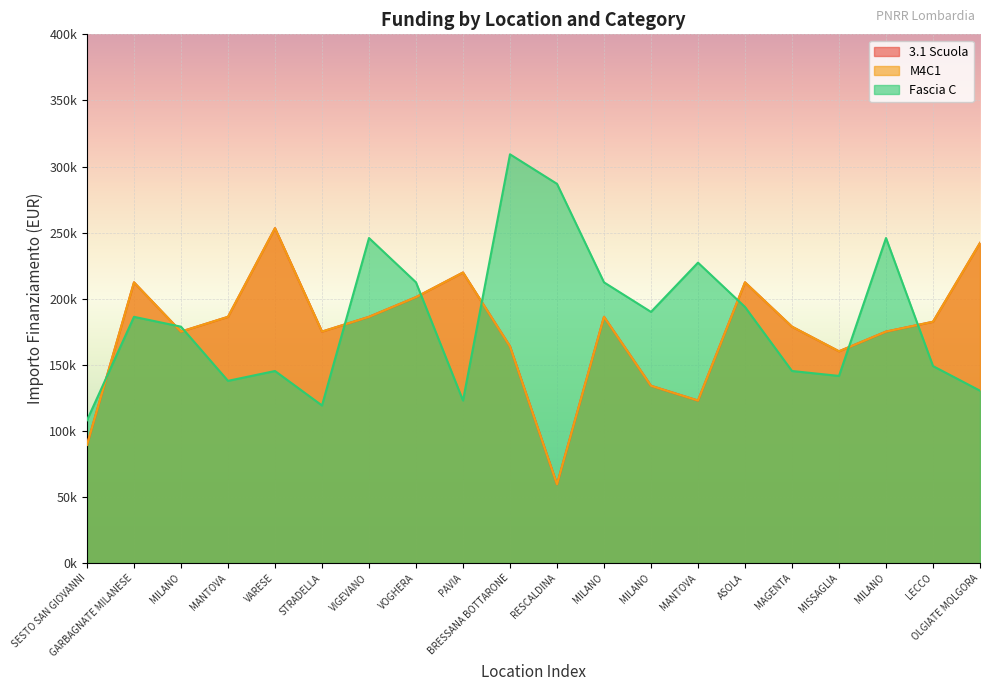

Where does the 3.1 Scuola series first go above 182564?

GARBAGNATE MILANESE